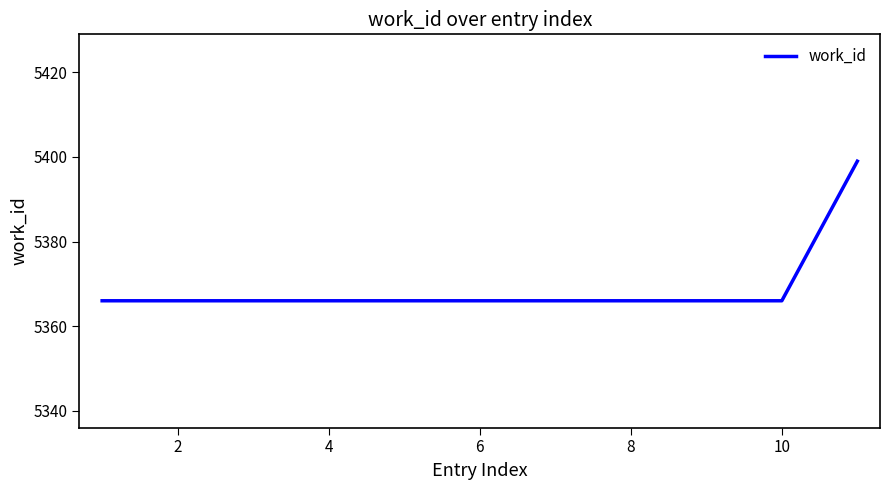

What is the difference between the maximum and minimum values?

33